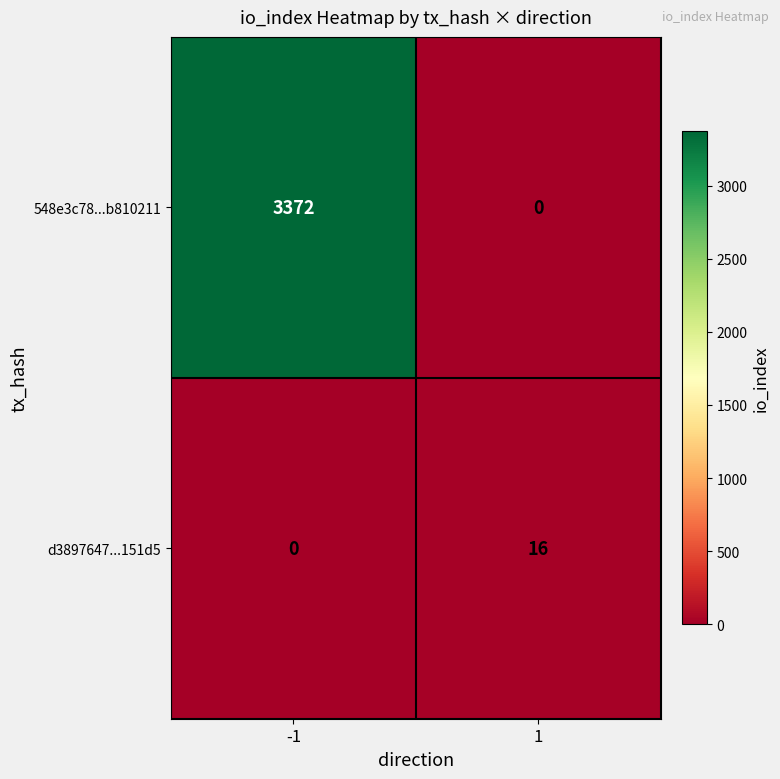

Is it true that d3897647...151d5 equals -10 at -1?

False